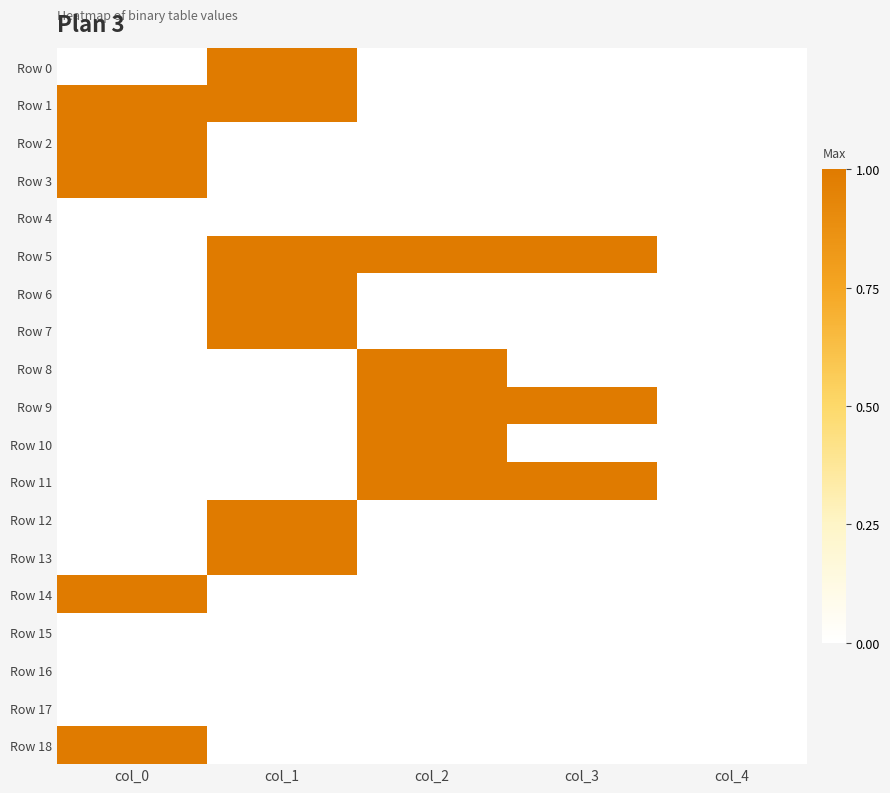

Reading left to right, what are all the values shown in this chart?

Row 0: col_0=0	col_1=1	col_2=0	col_3=0	col_4=0
Row 1: col_0=1	col_1=1	col_2=0	col_3=0	col_4=0
Row 2: col_0=1	col_1=0	col_2=0	col_3=0	col_4=0
Row 3: col_0=1	col_1=0	col_2=0	col_3=0	col_4=0
Row 4: col_0=0	col_1=0	col_2=0	col_3=0	col_4=0
Row 5: col_0=0	col_1=1	col_2=1	col_3=1	col_4=0
Row 6: col_0=0	col_1=1	col_2=0	col_3=0	col_4=0
Row 7: col_0=0	col_1=1	col_2=0	col_3=0	col_4=0
Row 8: col_0=0	col_1=0	col_2=1	col_3=0	col_4=0
Row 9: col_0=0	col_1=0	col_2=1	col_3=1	col_4=0
Row 10: col_0=0	col_1=0	col_2=1	col_3=0	col_4=0
Row 11: col_0=0	col_1=0	col_2=1	col_3=1	col_4=0
Row 12: col_0=0	col_1=1	col_2=0	col_3=0	col_4=0
Row 13: col_0=0	col_1=1	col_2=0	col_3=0	col_4=0
Row 14: col_0=1	col_1=0	col_2=0	col_3=0	col_4=0
Row 15: col_0=0	col_1=0	col_2=0	col_3=0	col_4=0
Row 16: col_0=0	col_1=0	col_2=0	col_3=0	col_4=0
Row 17: col_0=0	col_1=0	col_2=0	col_3=0	col_4=0
Row 18: col_0=1	col_1=0	col_2=0	col_3=0	col_4=0